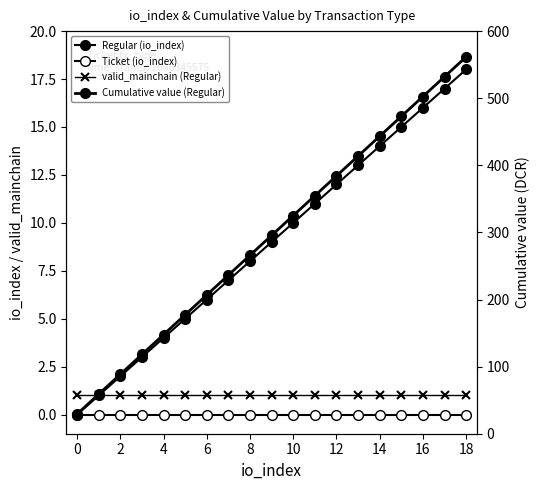

Is this an area chart (filled region under the line)?

No